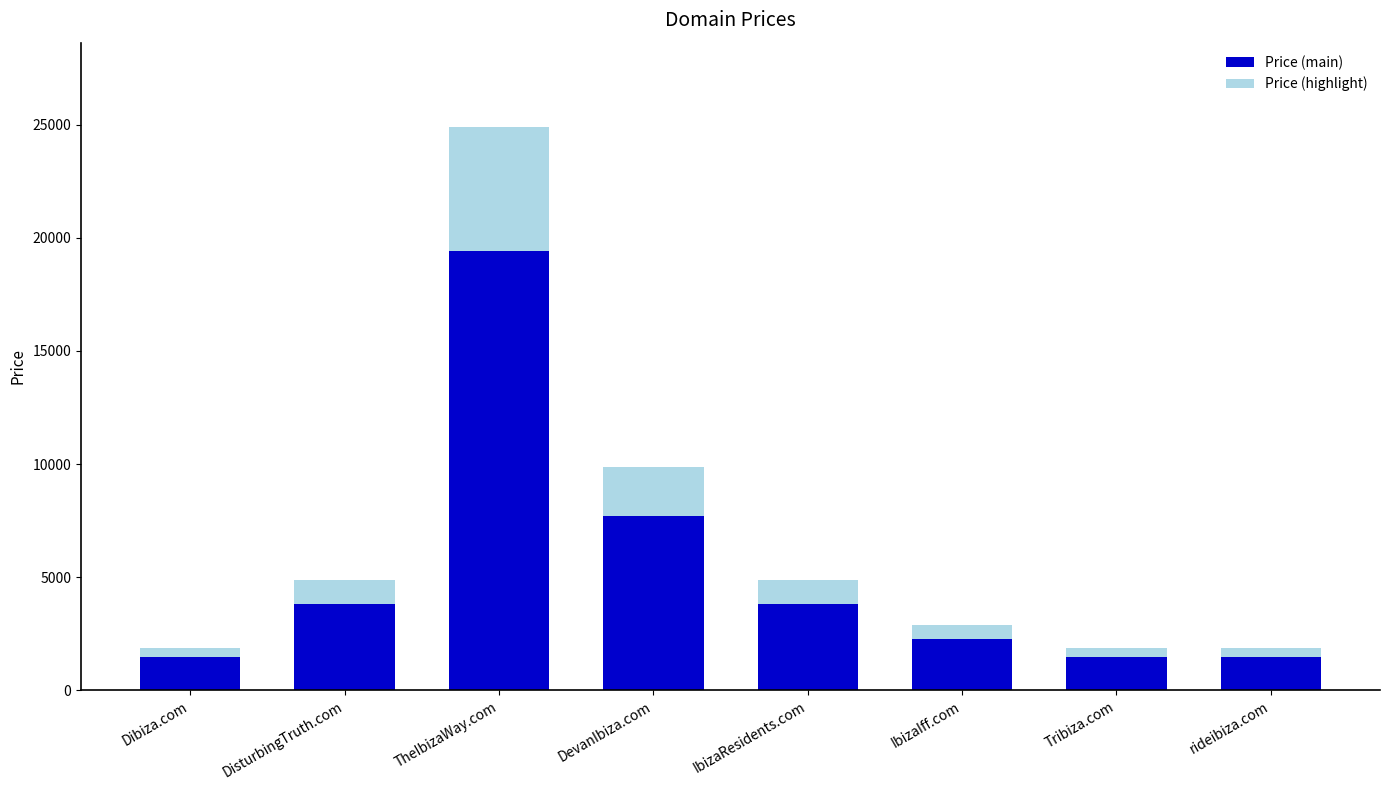

What is the difference between the maximum and minimum values in the Price (main) series?

17940.0